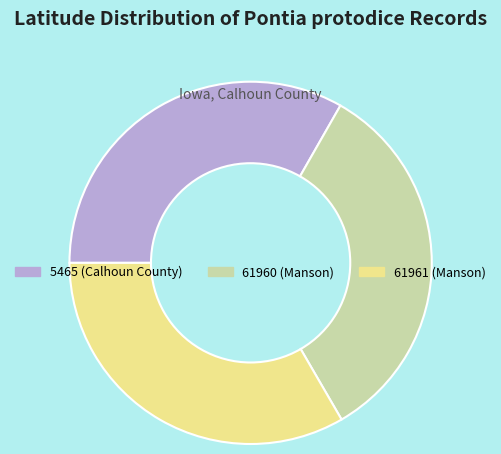

Is there a majority slice in this chart?

No